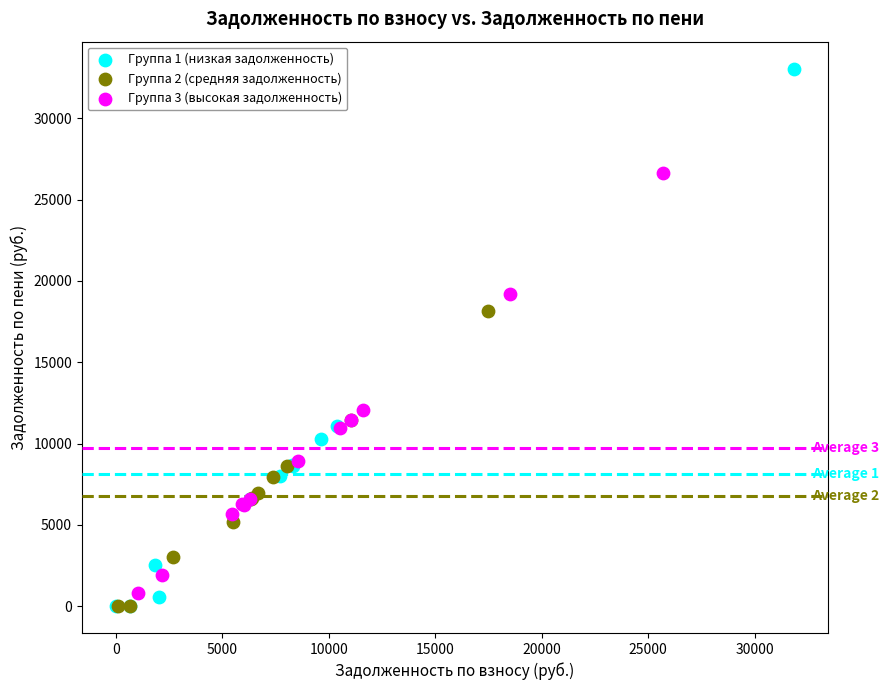

Which series has the largest Y range (max minus min)?

Группа 1 (низкая задолженность)